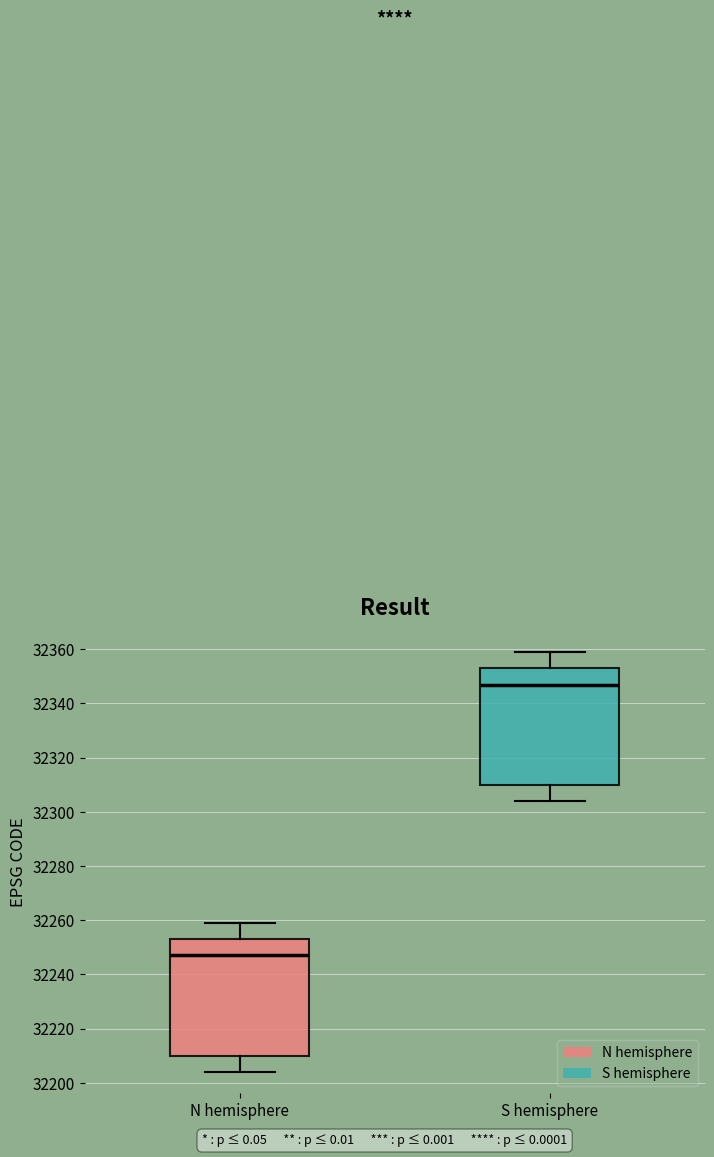

Reading left to right, read every box against the y-axis: the position of its median line, the range the box covers, and the ends of its whiskers. The values are not printed on the chart, so give them approximately, as read against the axis.

N hemisphere: median 32248, box 32210 to 32254, whiskers 32204 to 32260
S hemisphere: median 32348, box 32310 to 32354, whiskers 32304 to 32360